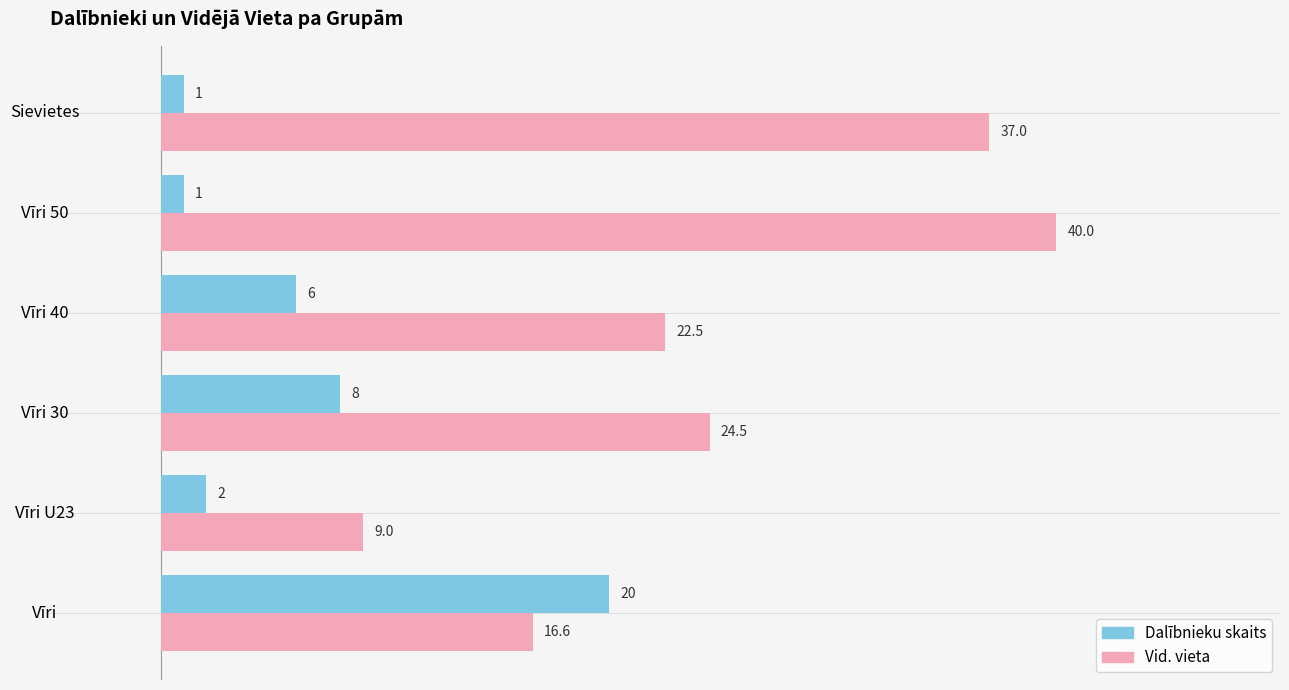

Which series has the largest range (max minus min)?

Vid. vieta